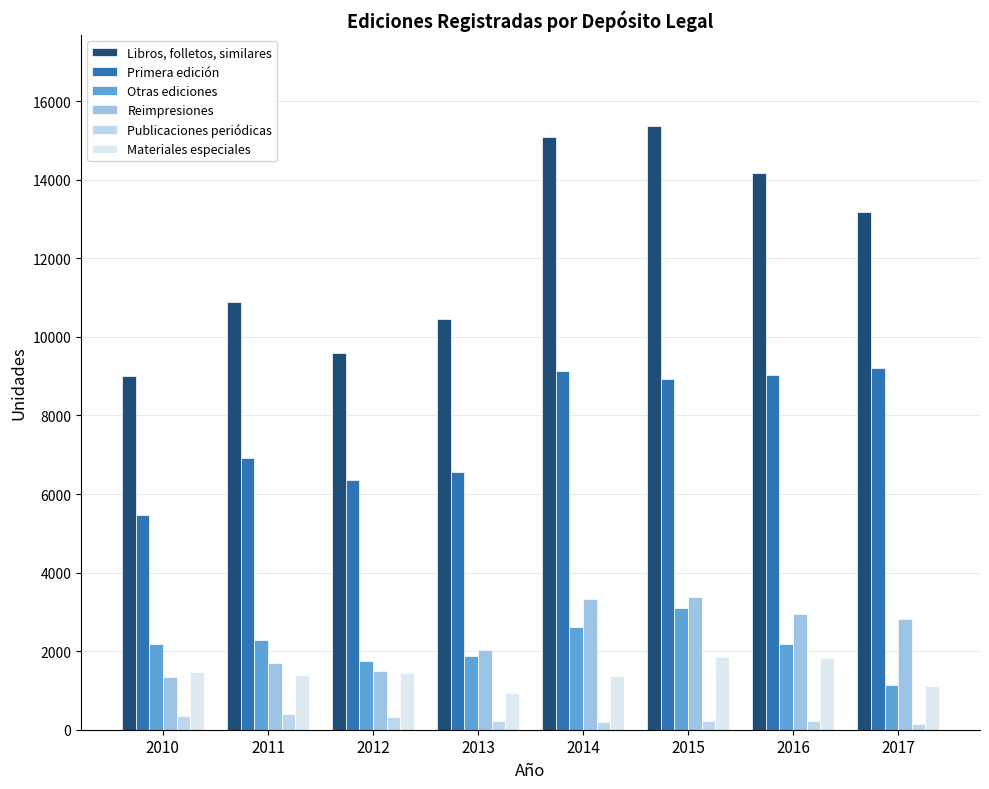

Rank the series by their maximum value, from lowest to highest.

Publicaciones periódicas, Materiales especiales, Otras ediciones, Reimpresiones, Primera edición, Libros, folletos, similares